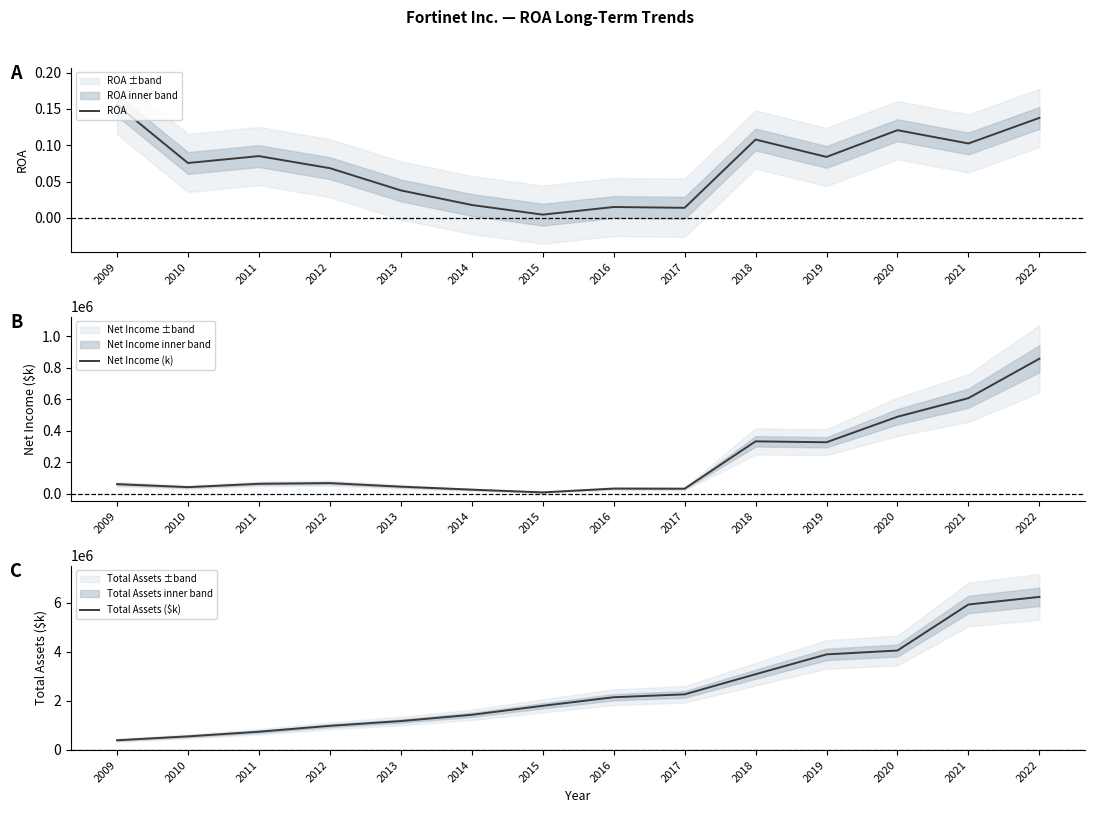

True or false: ROA and Net Income (k) cross at least once.

False